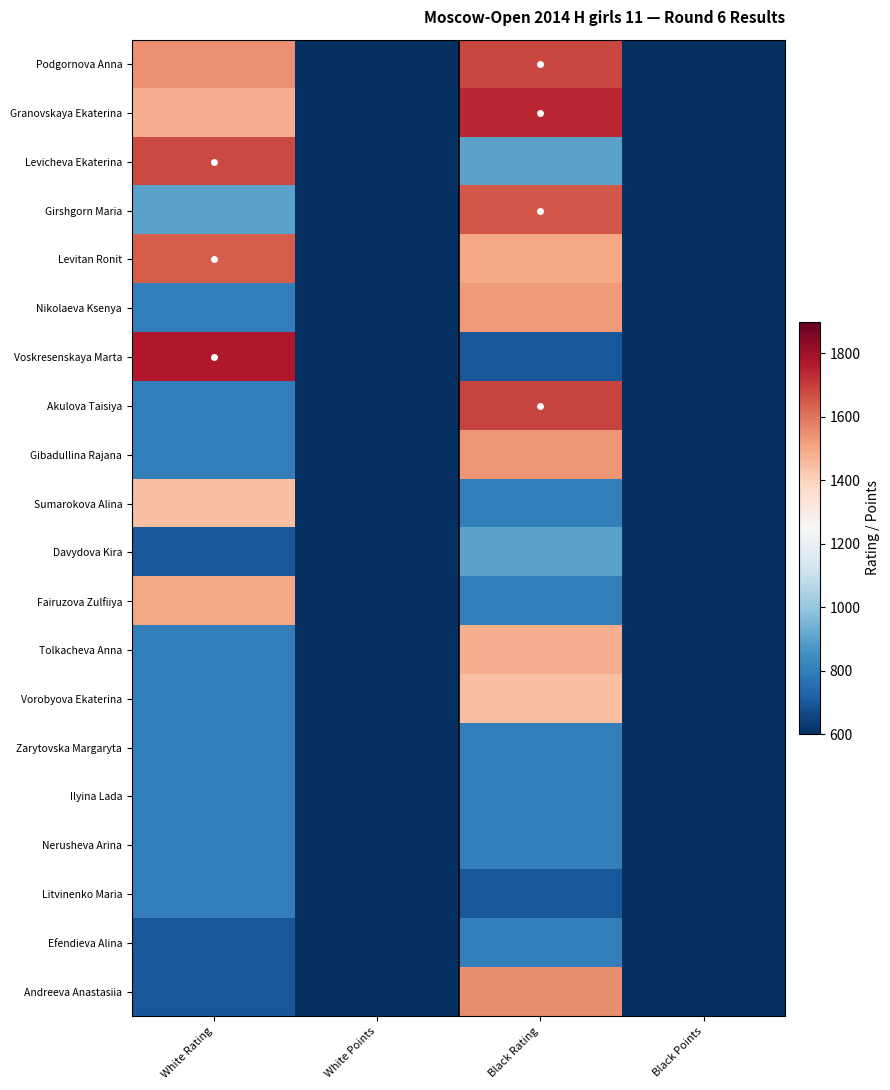

Which has a higher value, Black Rating or White Points?

Black Rating